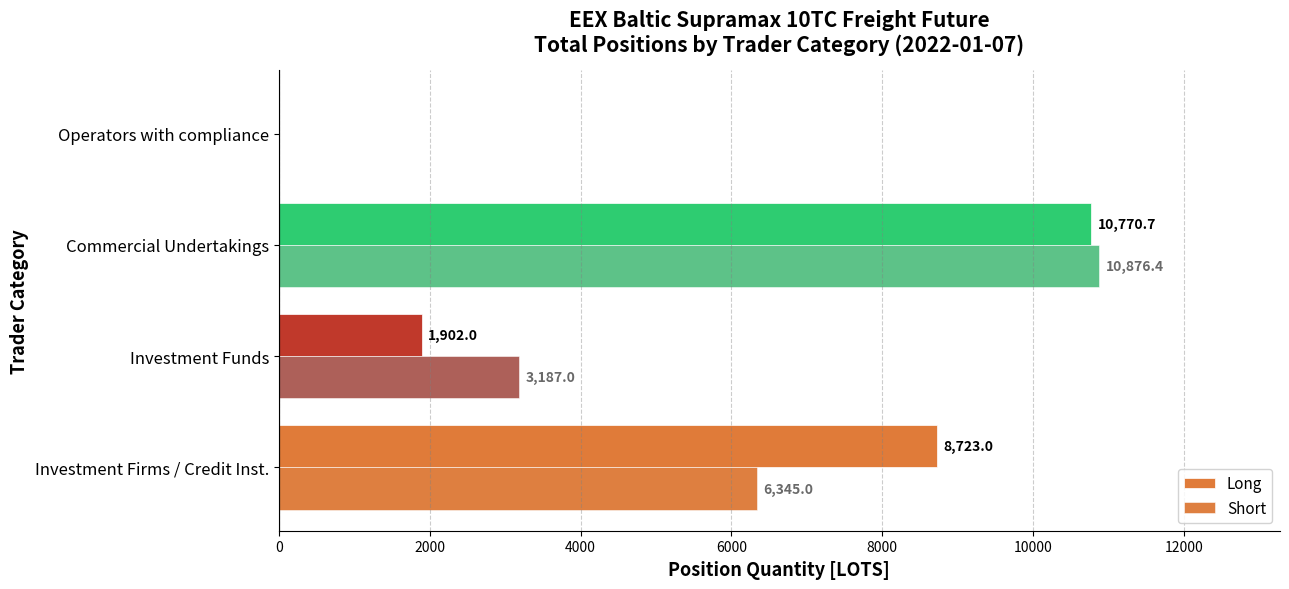

What is the sum of the Short values at Operators with compliance and Investment Funds?

3187.0